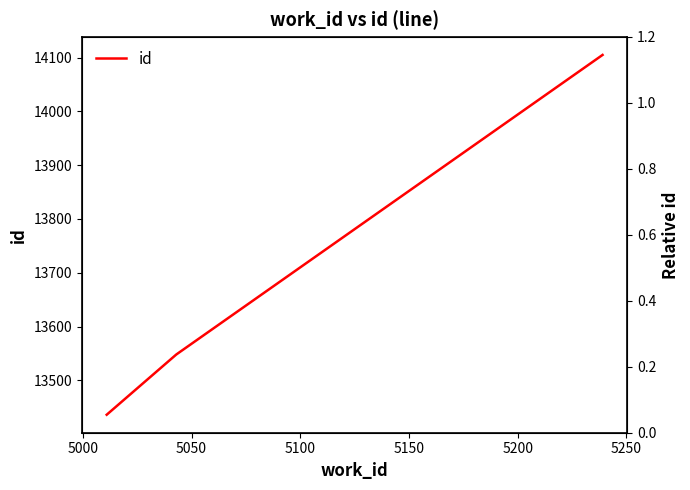

How many categories are shown in the chart?

3